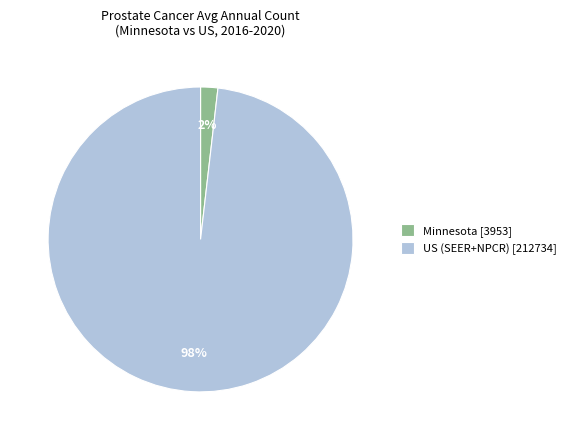

Which slice represents more than half of the pie?

US (SEER+NPCR)